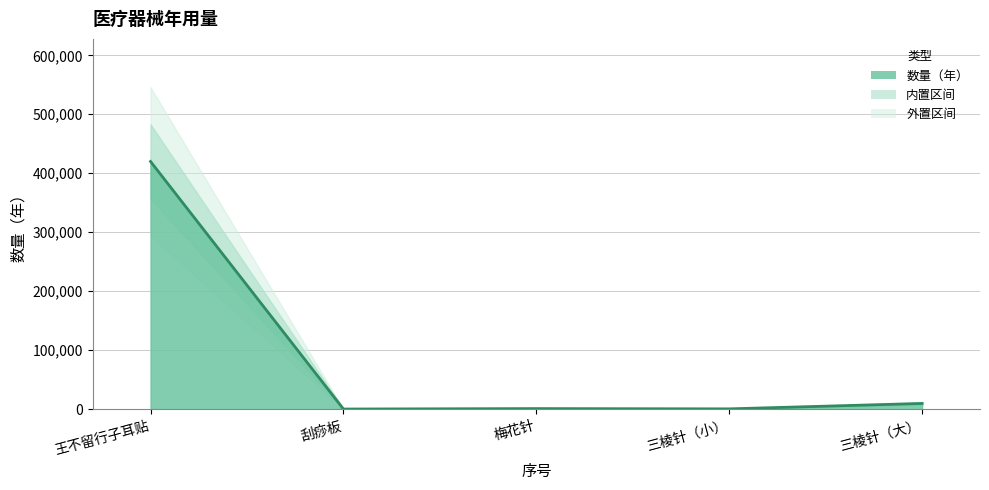

Where is the data nearest to the value 210025?

三棱针（大）